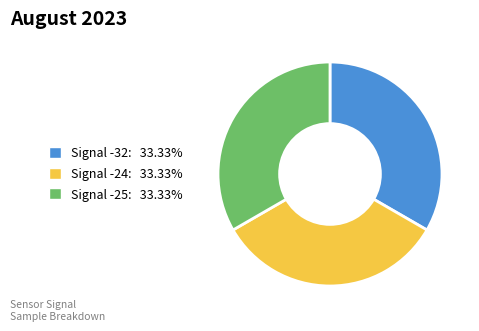

Is there any slice that represents more than half of the pie?

No